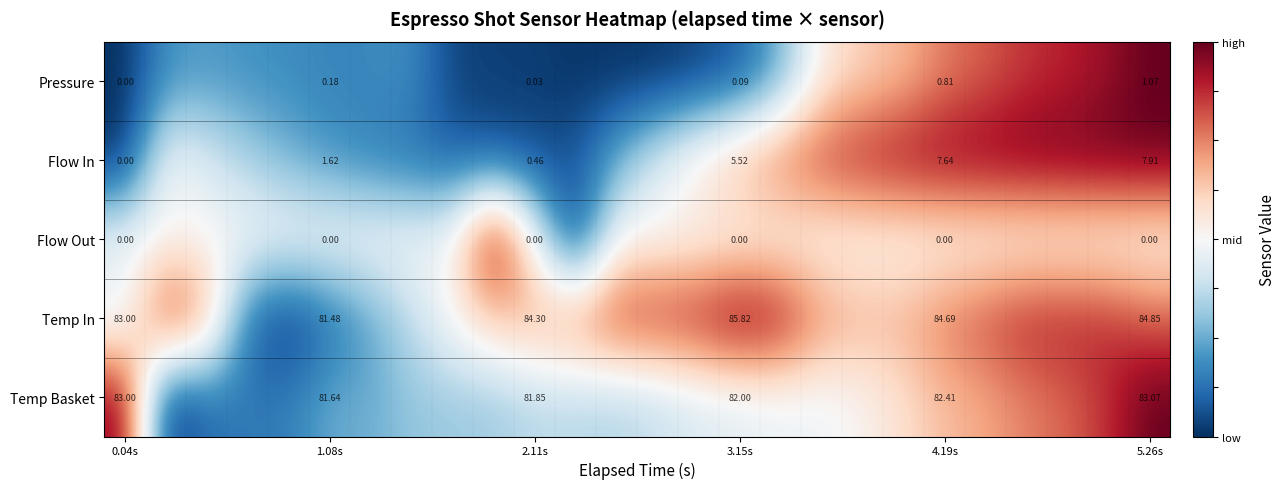

Which category has the lowest value across all series?

0.04s